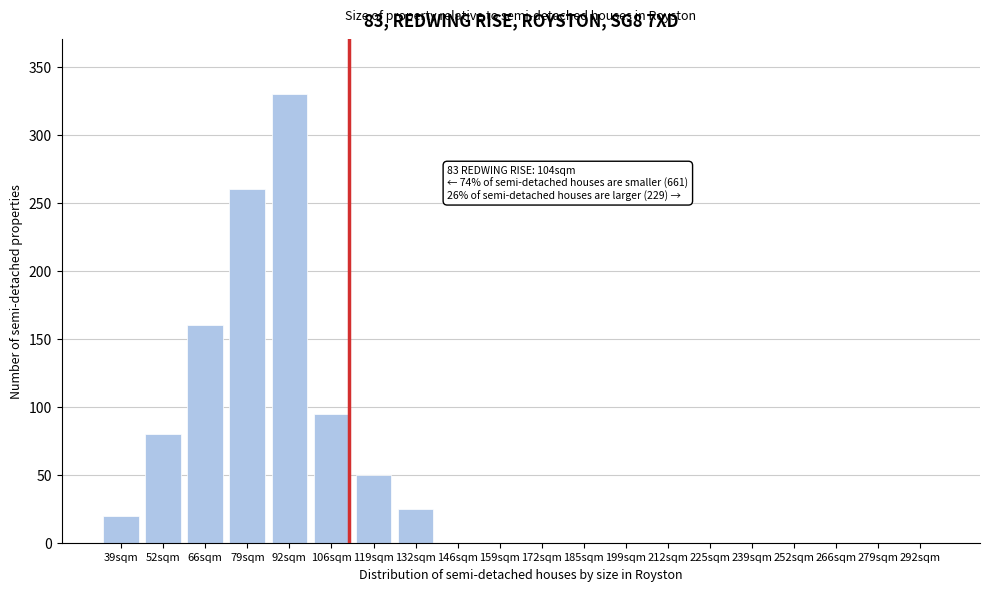

Reading left to right, what are all the values shown in this chart?

39sqm=20	52sqm=80	66sqm=160	79sqm=260	92sqm=330	106sqm=95	119sqm=50	132sqm=25	146sqm=0	159sqm=0	172sqm=0	185sqm=0	199sqm=0	212sqm=0	225sqm=0	239sqm=0	252sqm=0	266sqm=0	279sqm=0	292sqm=0